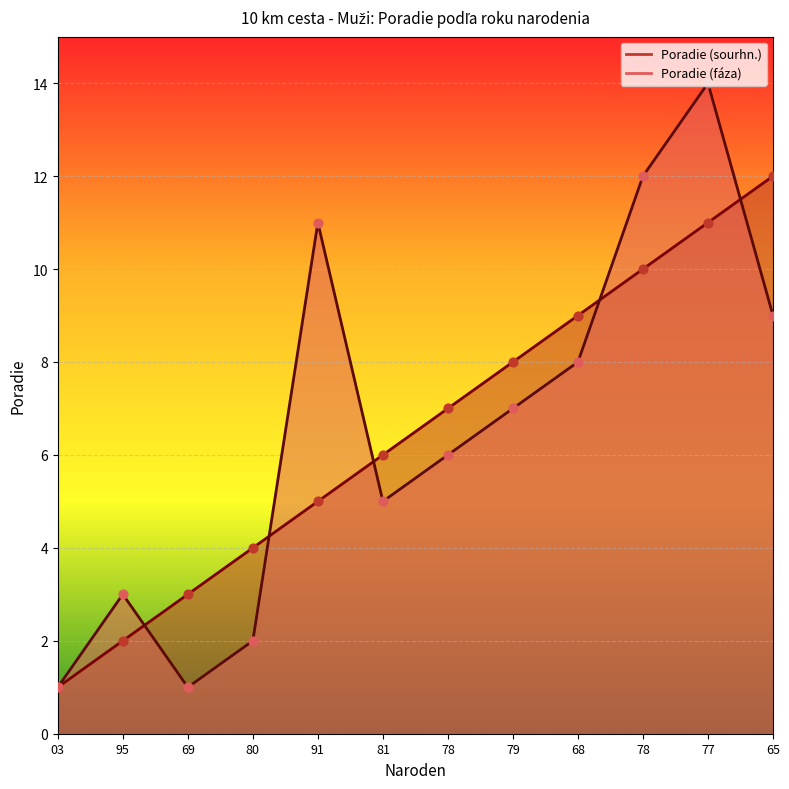

Which series contains the lowest Y value?

Poradie (sourhn.)